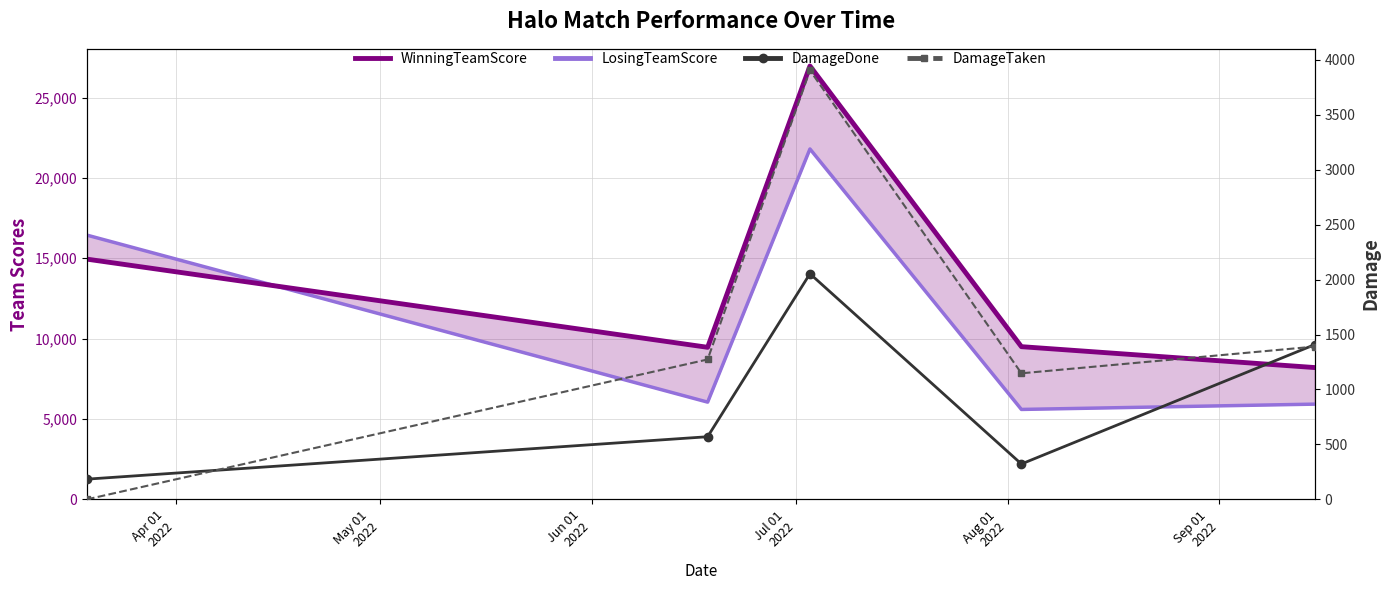

What is the value of the LosingTeamScore point at the 5th from the left?

5925